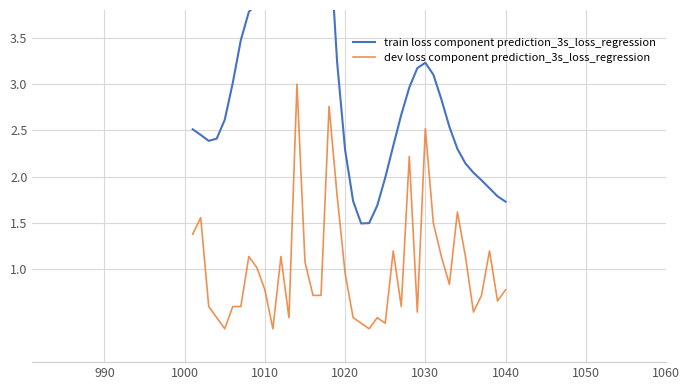

True or false: dev loss component prediction_3s_loss_regression and train loss component prediction_3s_loss_regression cross at least once.

False